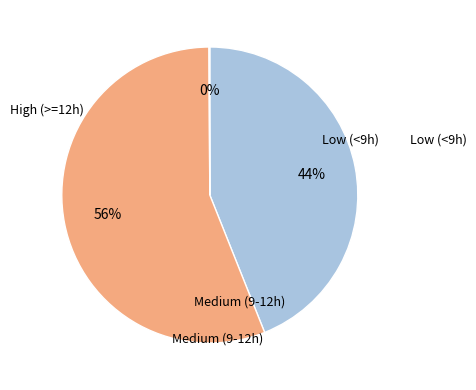

Does any single category account for the majority?

Yes